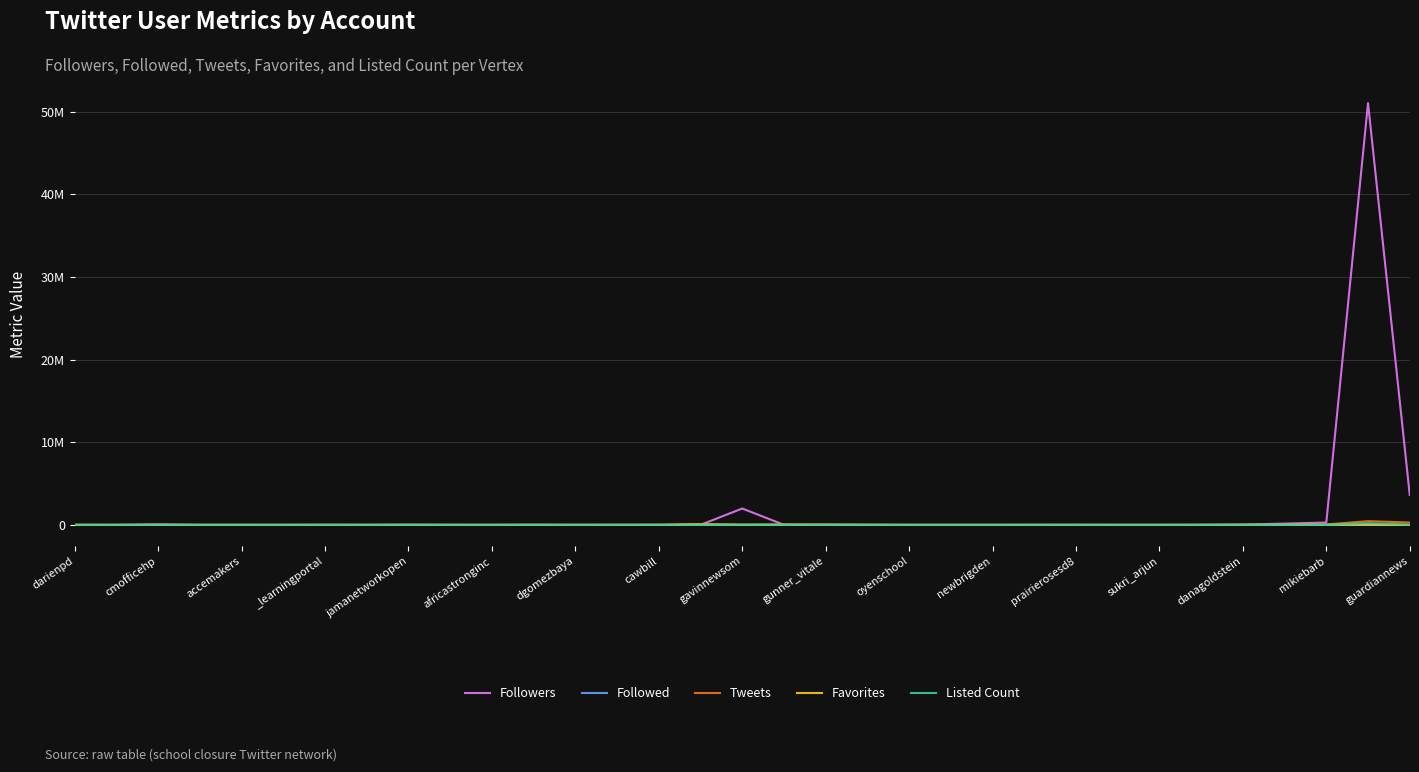

Does the chart have visible grid lines?

Yes